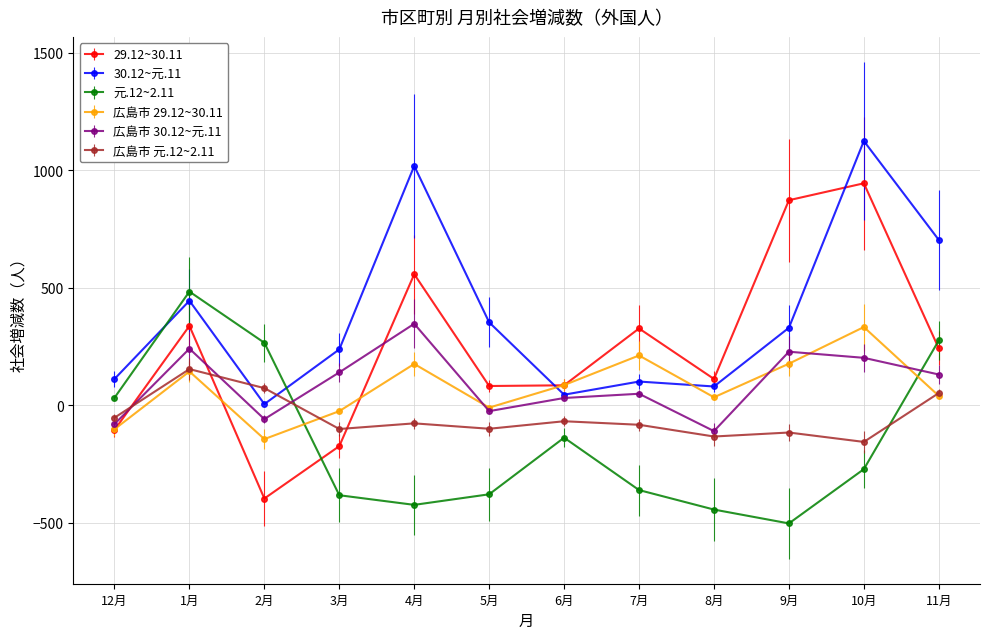

Between 4月 and 9月, which series saw the biggest shift?

30.12~元.11